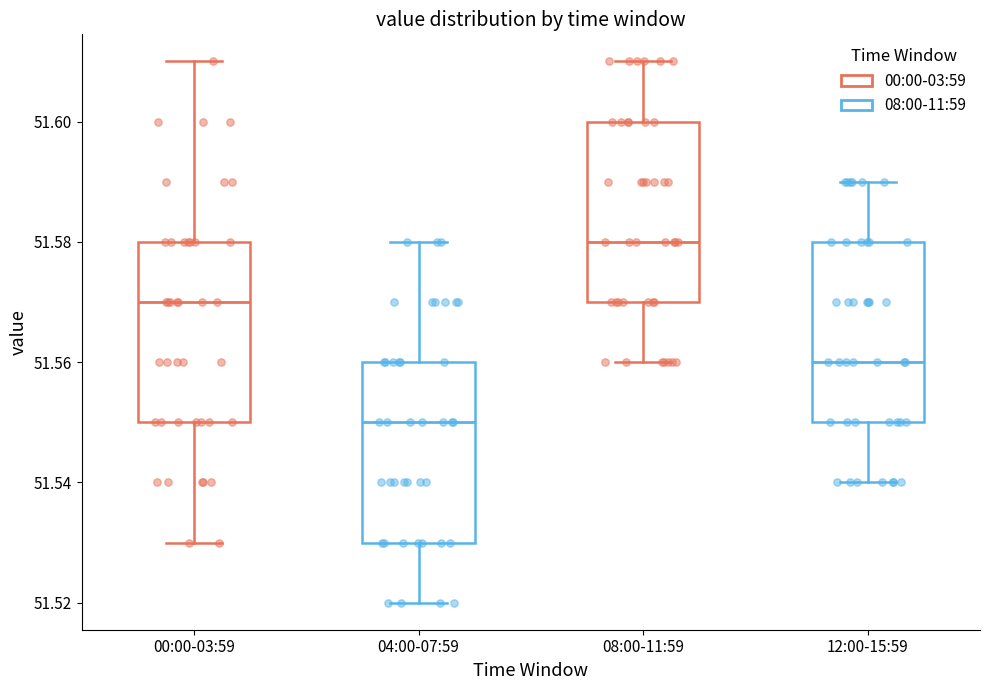

Reading left to right, read every box against the y-axis: the position of its median line, the range the box covers, and the ends of its whiskers. The values are not printed on the chart, so give them approximately, as read against the axis.

00:00-03:59: median 51.57, box 51.55 to 51.58, whiskers 51.53 to 51.61
04:00-07:59: median 51.55, box 51.53 to 51.56, whiskers 51.52 to 51.58
08:00-11:59: median 51.58, box 51.57 to 51.60, whiskers 51.56 to 51.61
12:00-15:59: median 51.56, box 51.55 to 51.58, whiskers 51.54 to 51.59